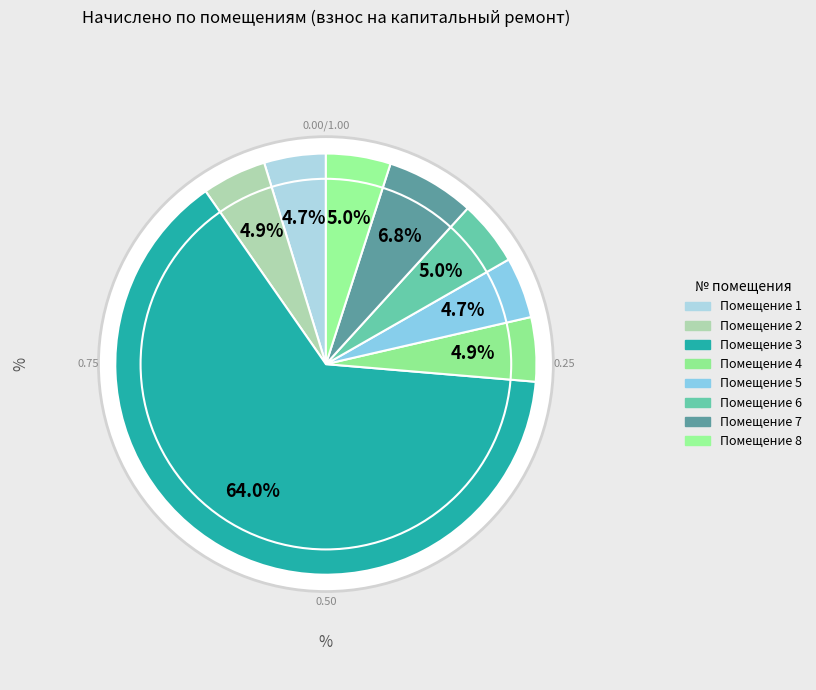

To the nearest percent, what portion does 7 represent?

7%